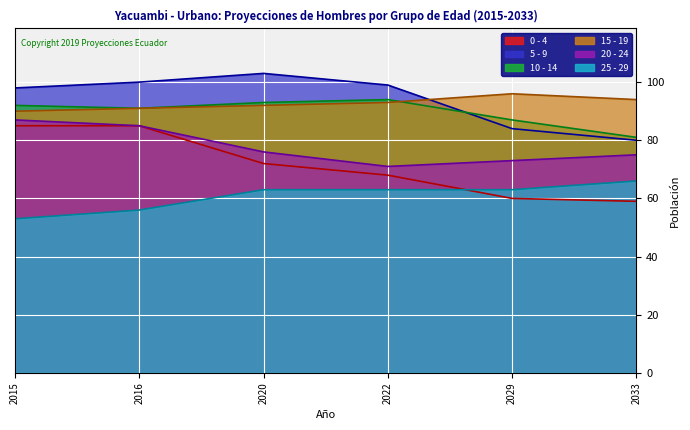

What is the sum of all 20 - 24 values?

467